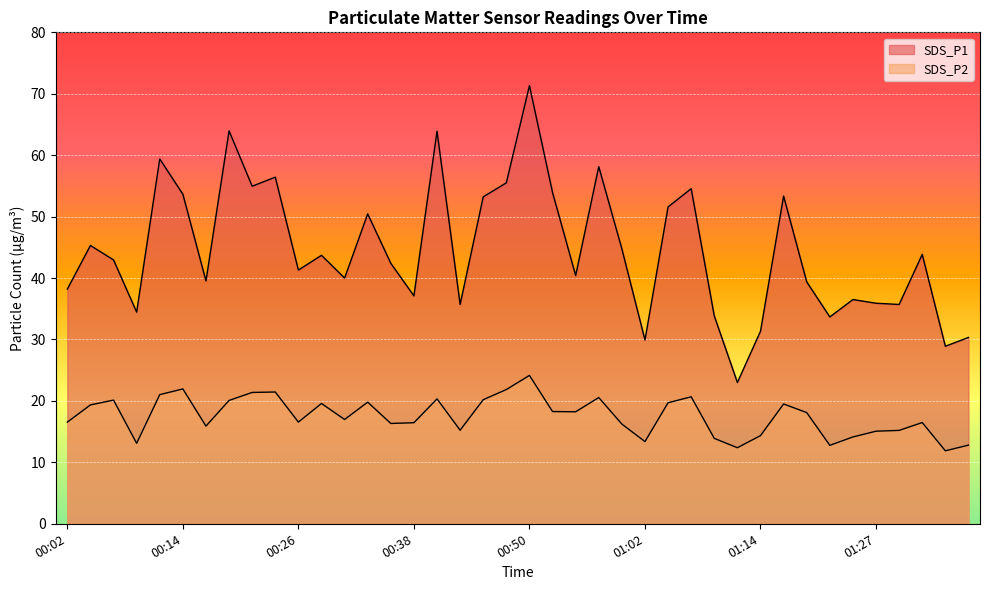

Rank the series by their maximum value, from lowest to highest.

SDS_P2, SDS_P1